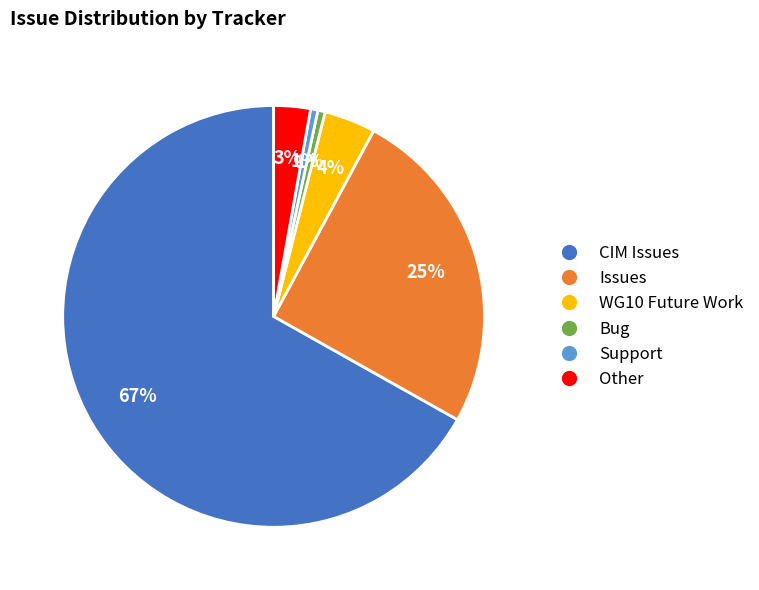

What is the majority slice?

CIM Issues